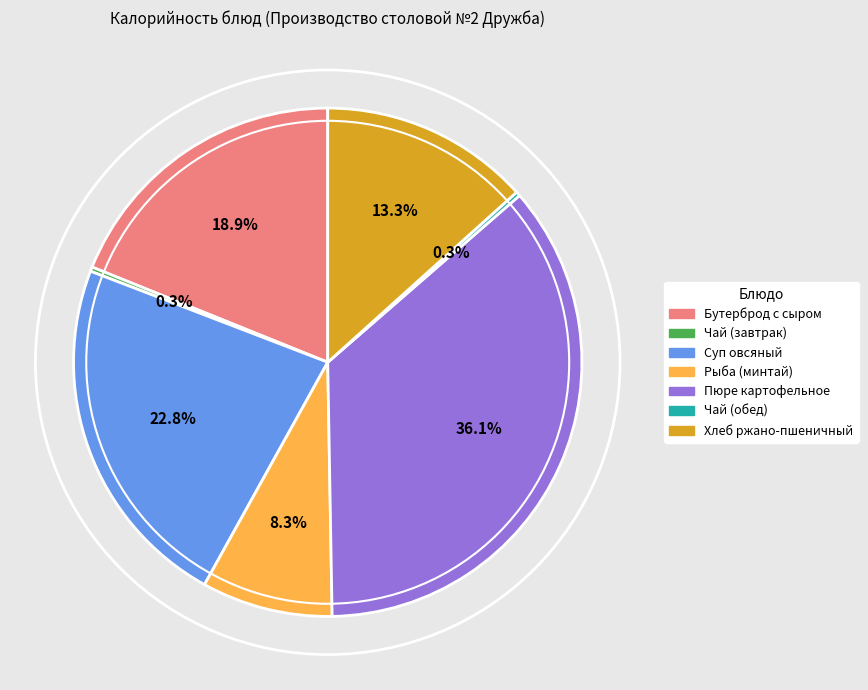

Is there any slice that represents more than half of the pie?

No